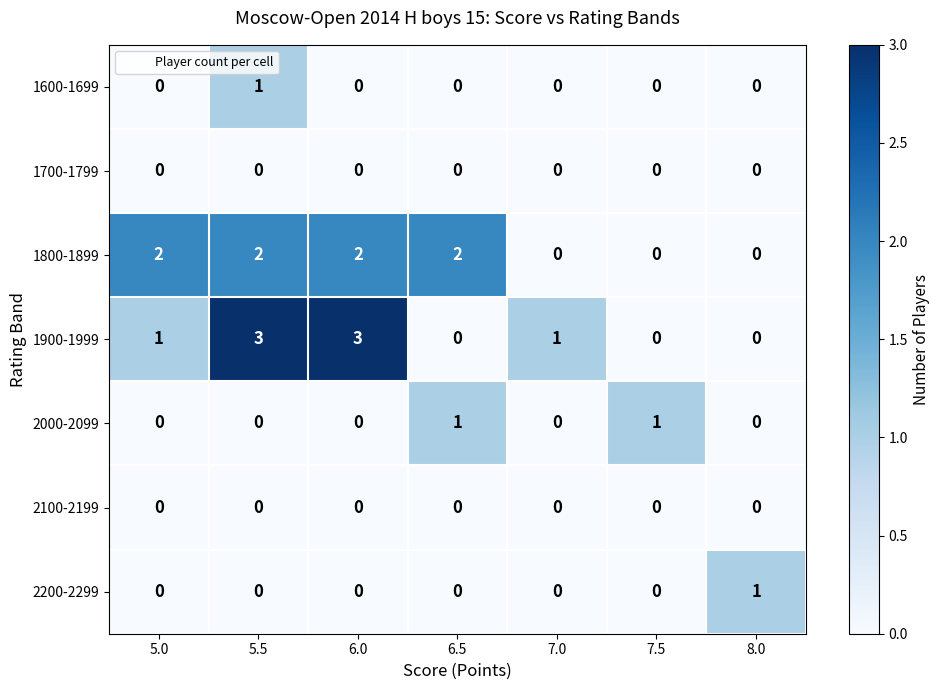

The 2000-2099 series shows 0 at 6.0. True or false?

True